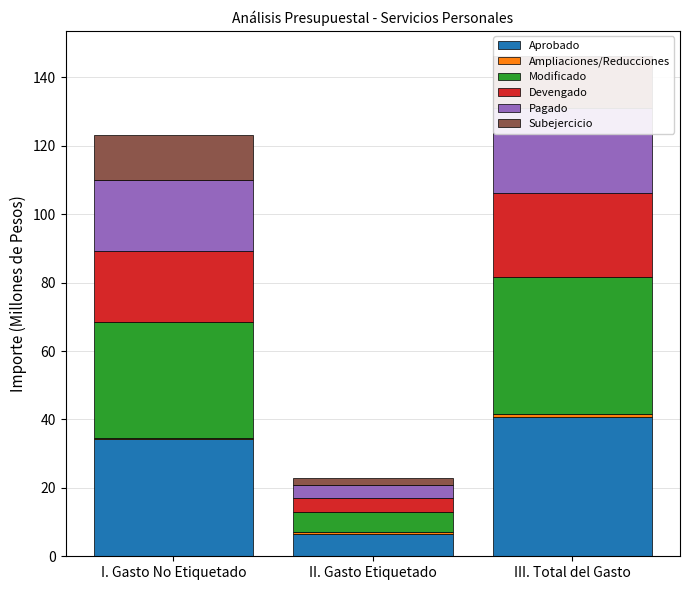

How many groups of bars are there?

3